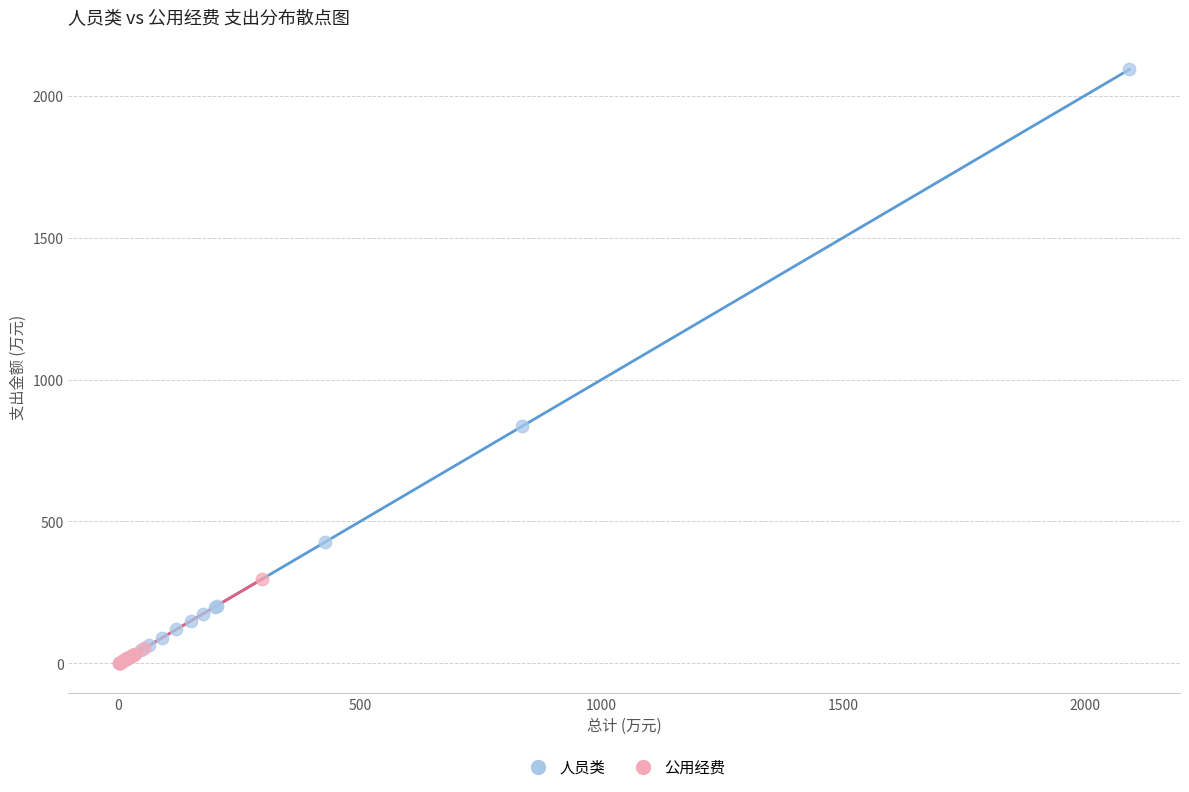

Which series has the widest spread of Y values?

人员类